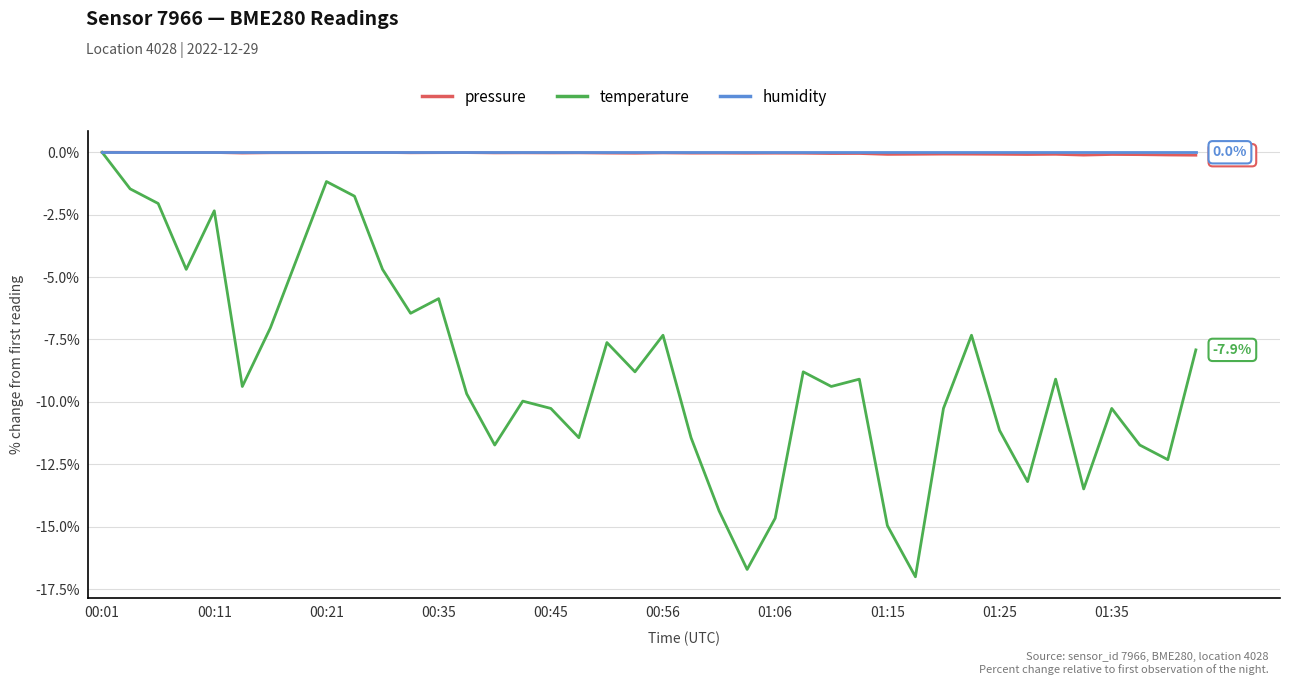

Does the chart display data point markers on the line(s)?

No